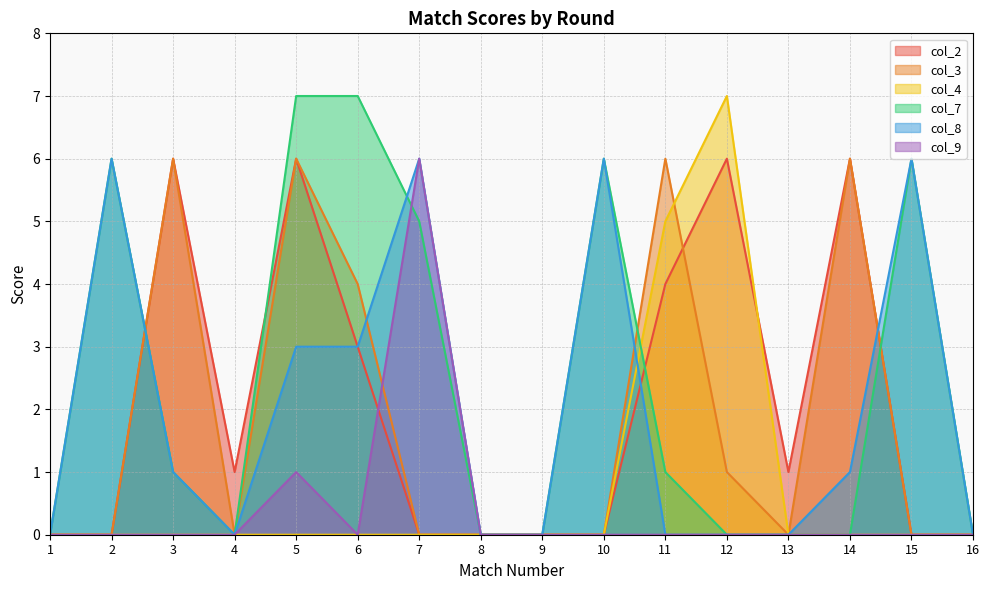

What is the difference between the second highest and minimum values in the col_3 series?

6